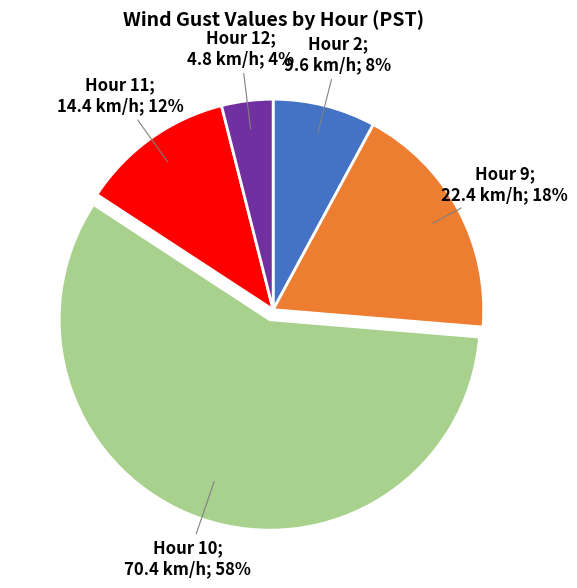

To the nearest percent, what is the average slice percentage?

20%